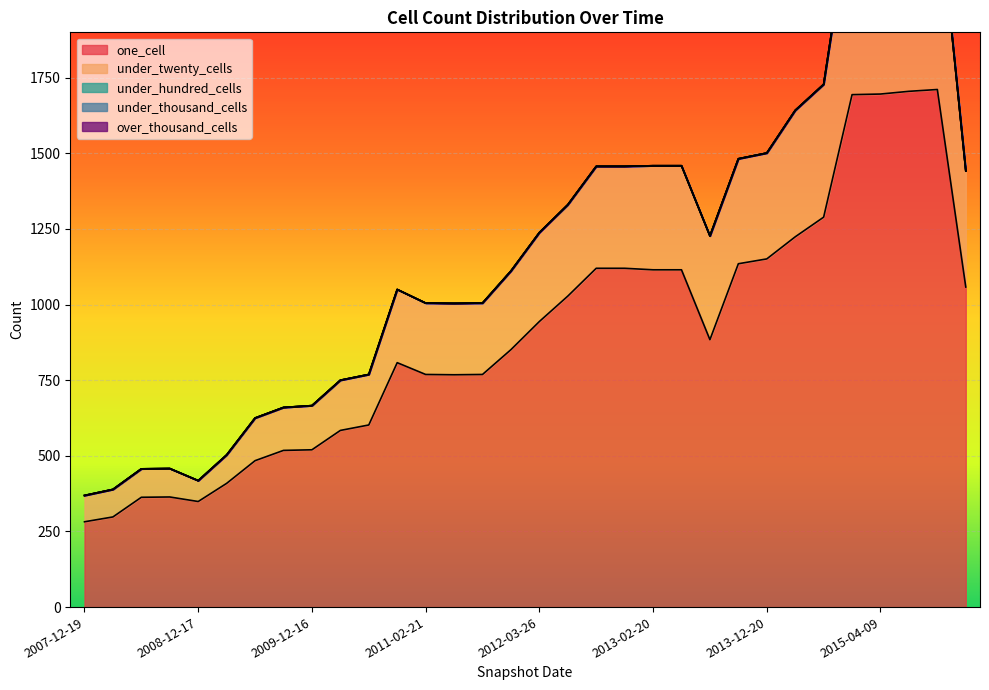

The under_thousand_cells series shows 0 at 2007-12-19. True or false?

True